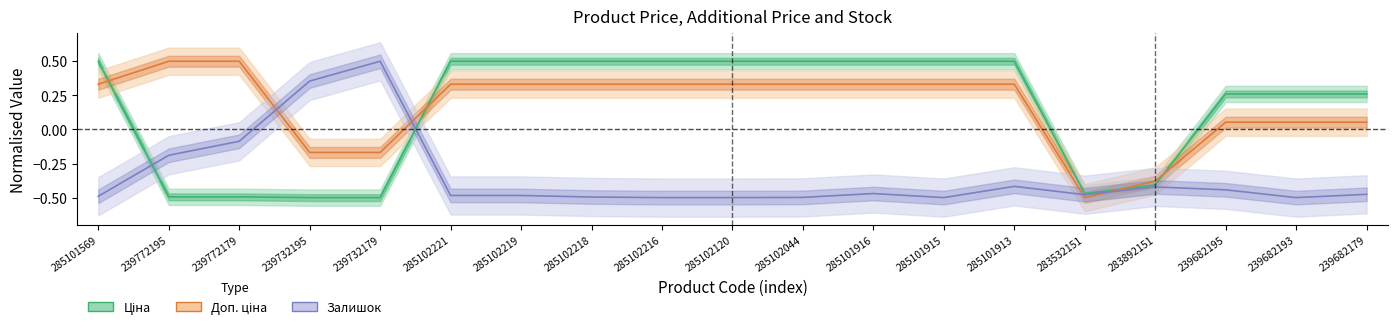

At how many categories does at least one series exceed 0?

17